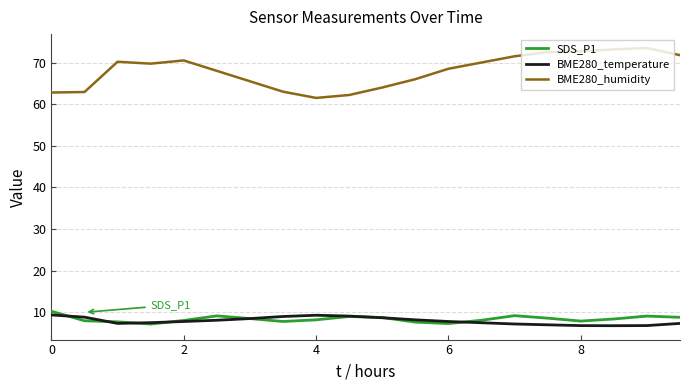

True or false: BME280_humidity and SDS_P1 cross at least once.

False